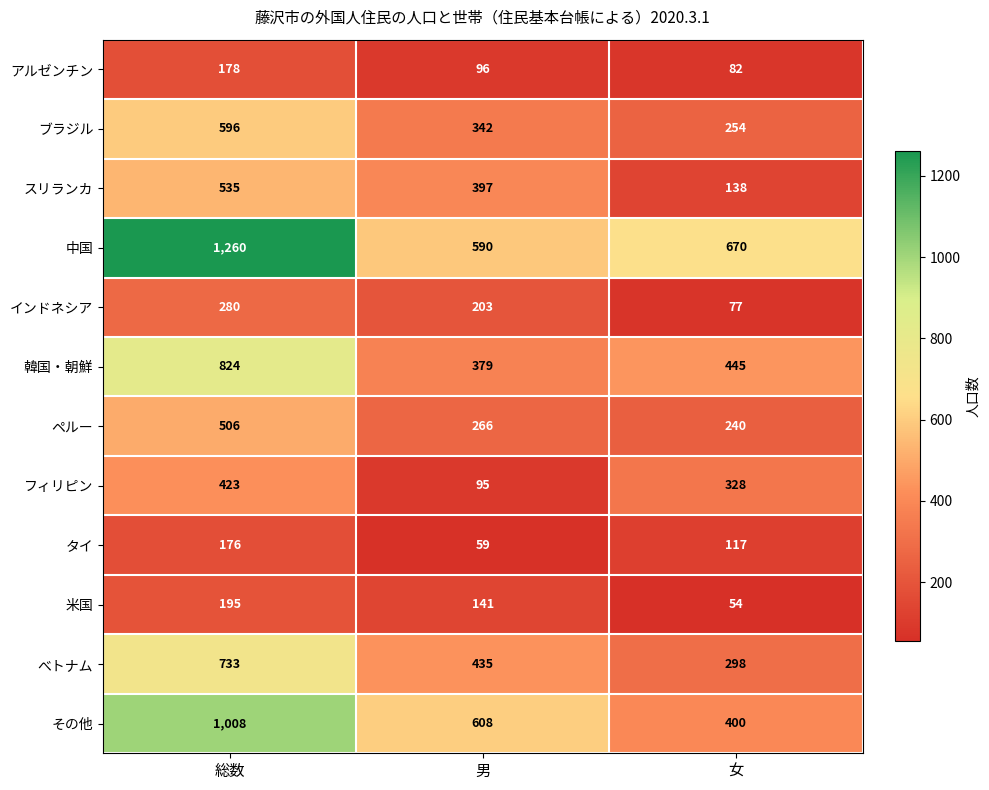

The 中国 series shows 670 at 女. True or false?

True